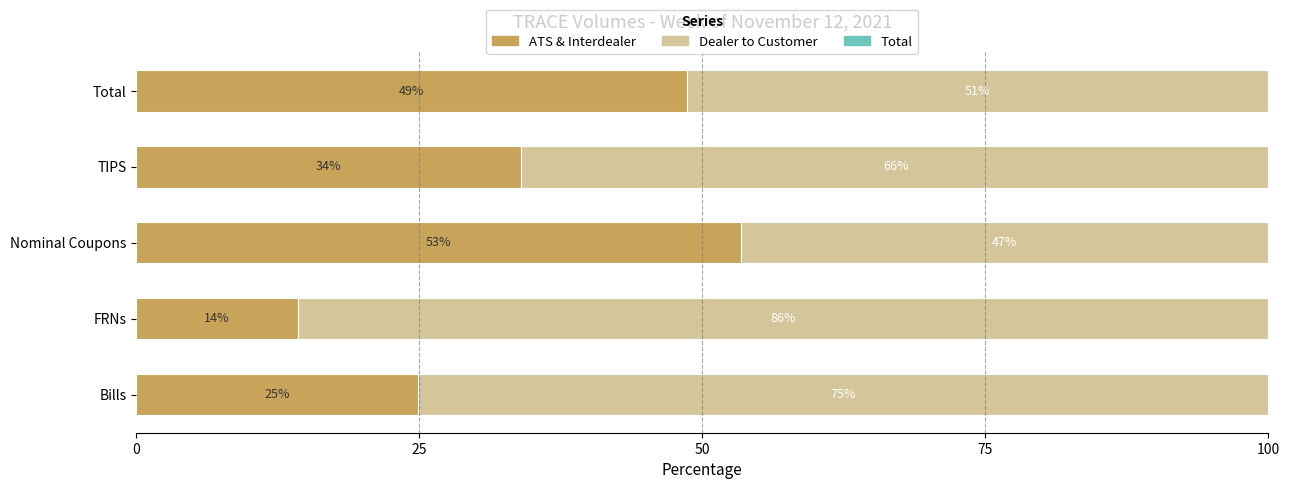

Reading right to left, list all the values displayed in this chart.

ATS & Interdealer: 48.6	34.0	53.4	14.3	24.9
Dealer to Customer: 51.4	66.2	46.6	85.7	75.2
Total: 0.0	-0.2	-0.0	-0.0	-0.0